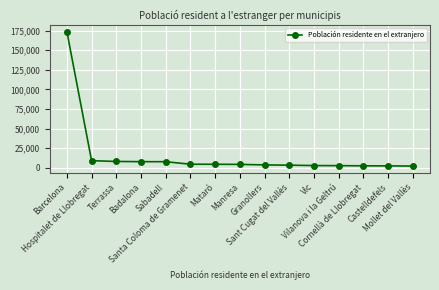

At which category does the chart reach its peak across all series?

Barcelona